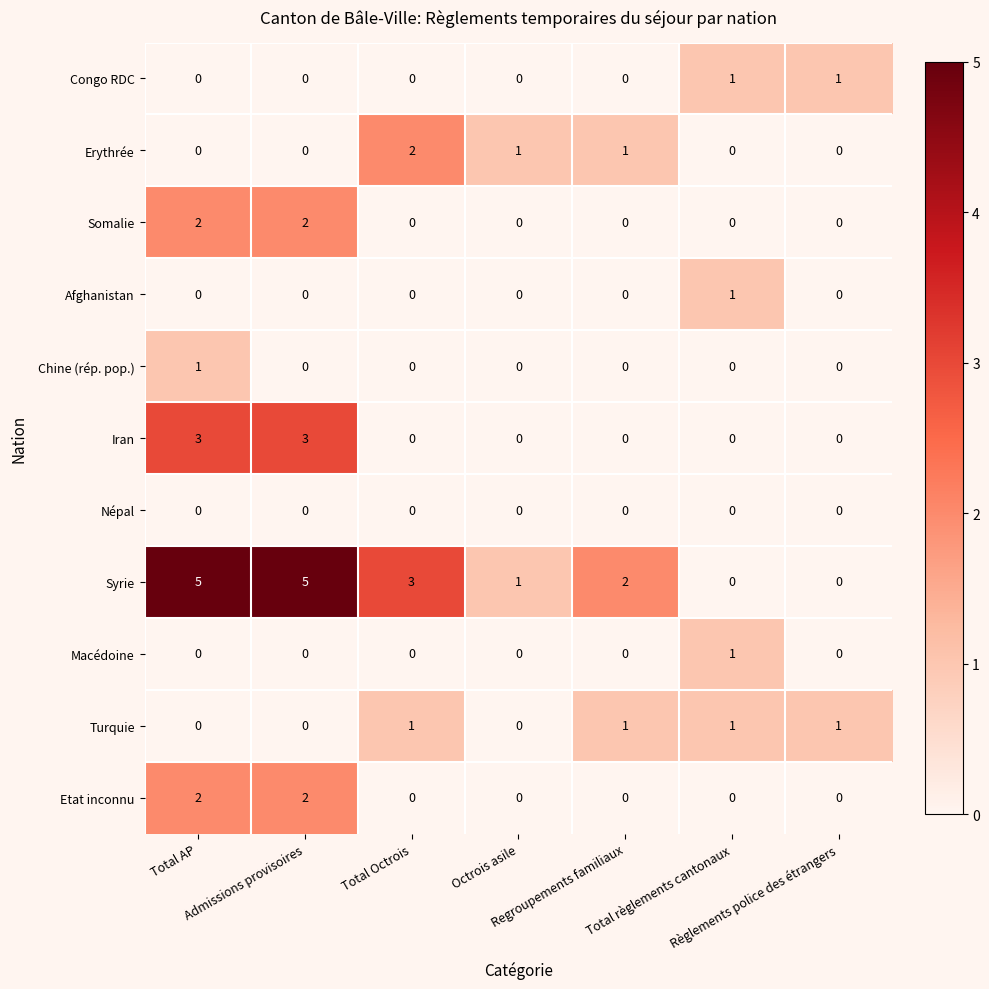

Which series has the largest total across all categories?

Syrie